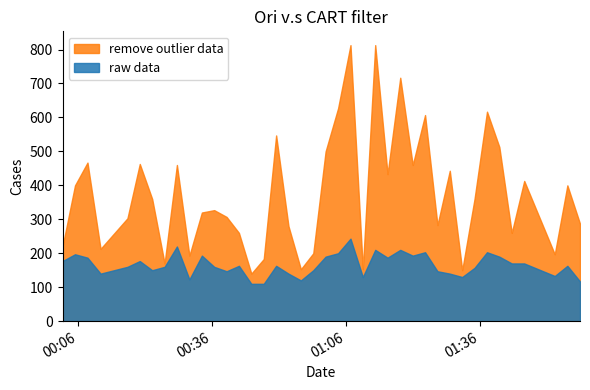

True or false: SDS_P1 has a value of 10.7 at 21.

False